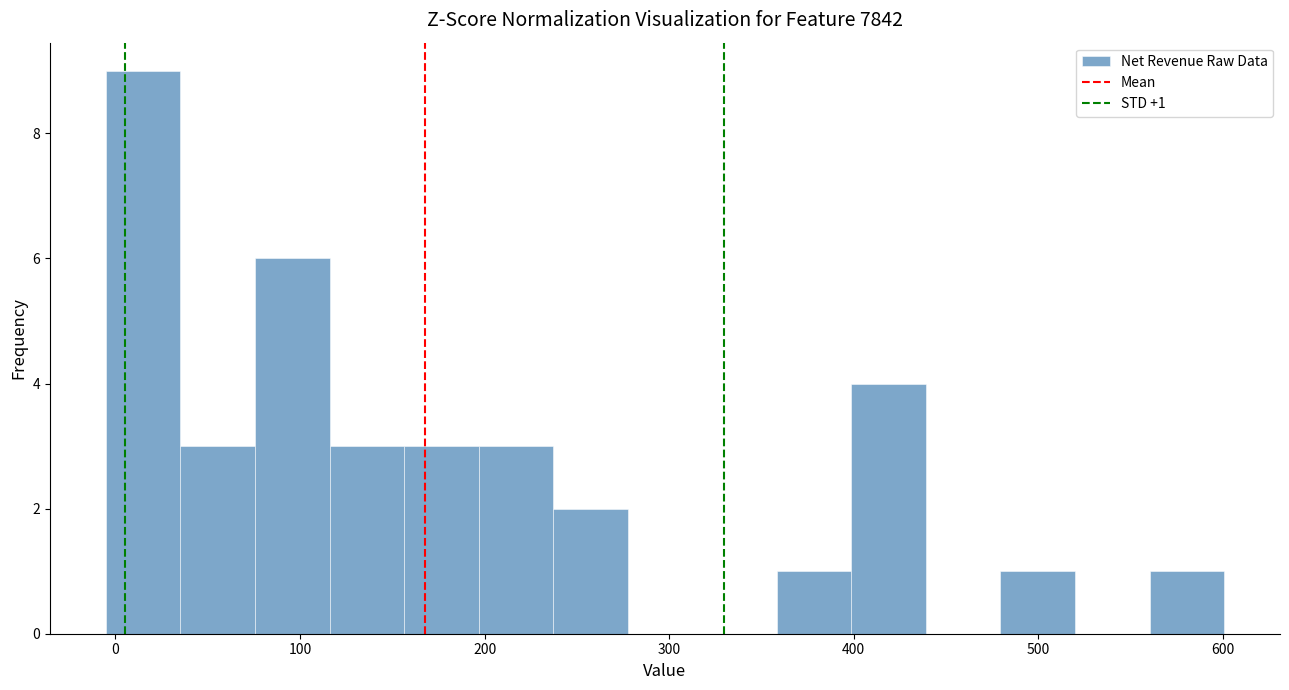

Which range on the x-axis has the tallest bar?

-10 to 40